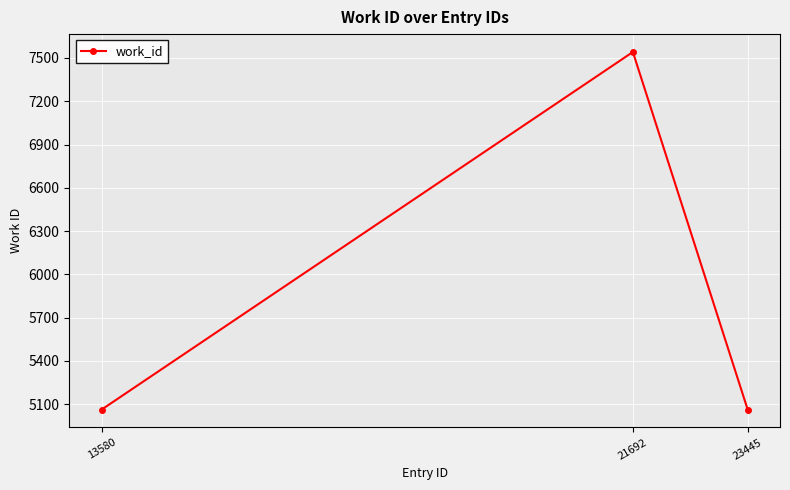

What is the difference between the maximum and minimum values?

2478